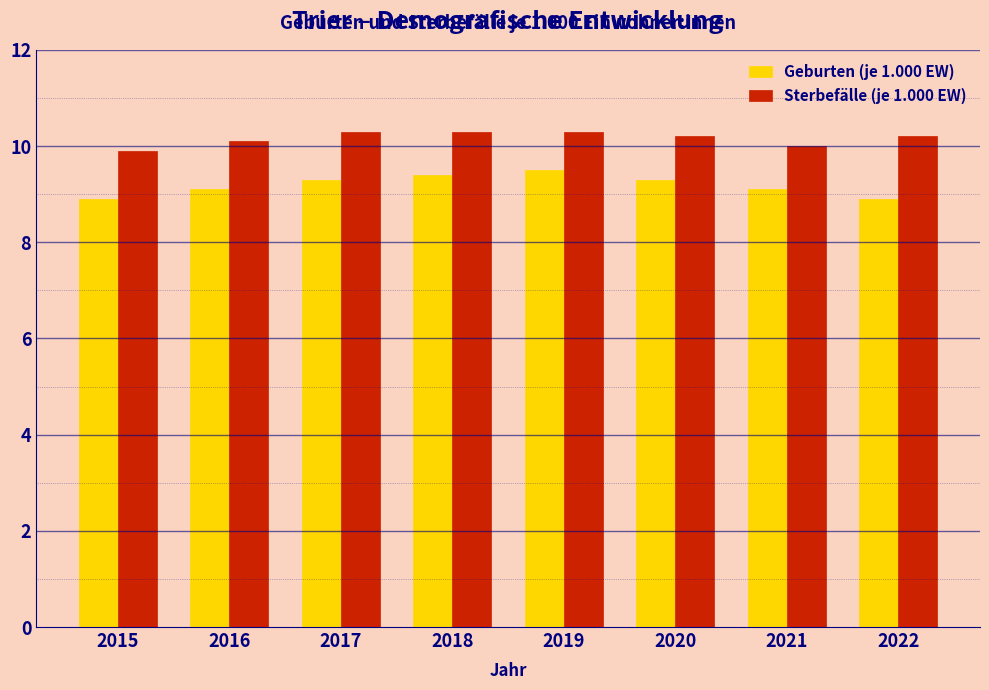

Reading right to left, list all the values displayed in this chart.

Geburten (je 1.000 EW): 8.9	9.1	9.3	9.5	9.4	9.3	9.1	8.9
Sterbefälle (je 1.000 EW): 10.2	10.0	10.2	10.3	10.3	10.3	10.1	9.9